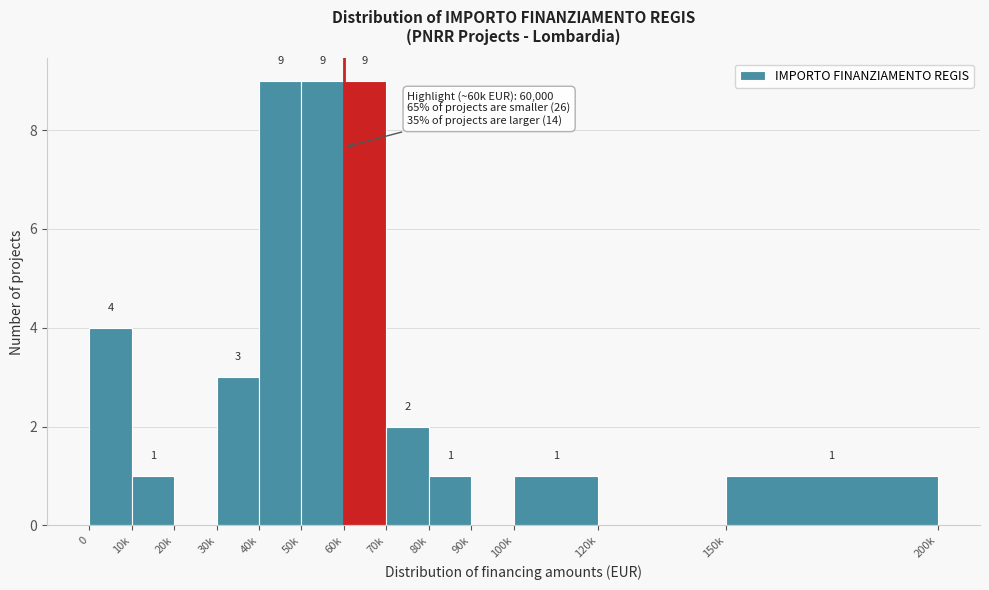

Reading right to left, transcribe all the data shown in this chart.

150k=1	120k=0	100k=1	90k=0	80k=1	70k=2	60k=9	50k=9	40k=9	30k=3	20k=0	10k=1	0=4